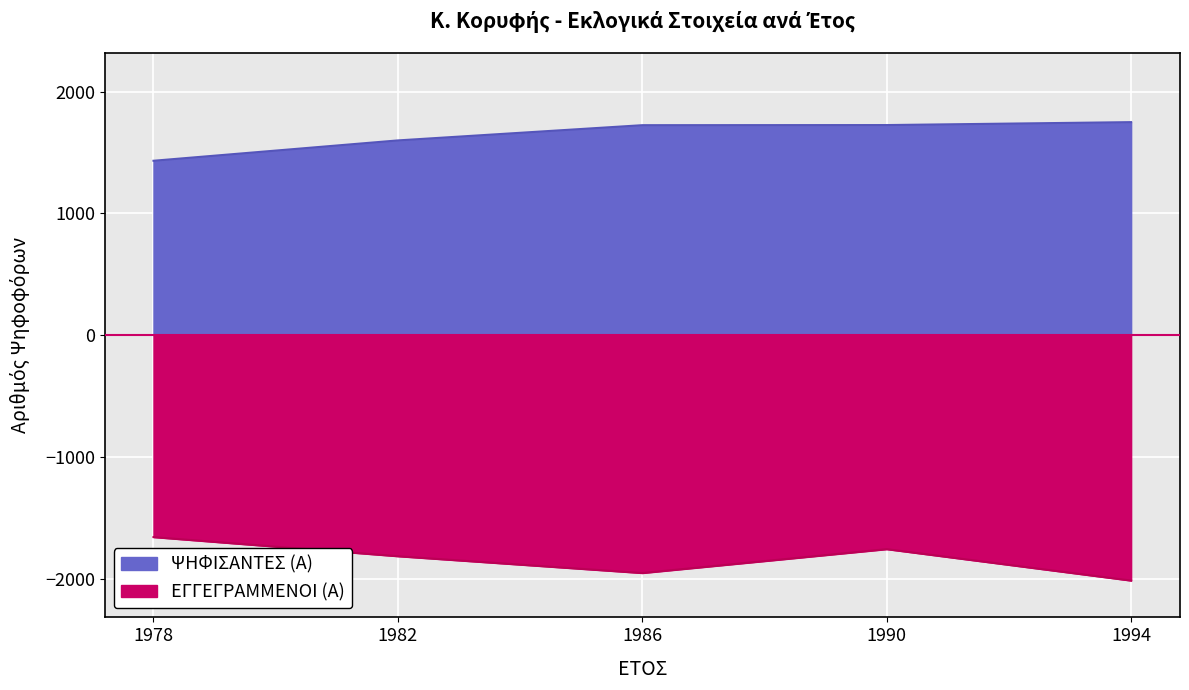

What is the difference between the maximum and minimum values in the ΨΗΦΙΣΑΝΤΕΣ (Α) series?

317